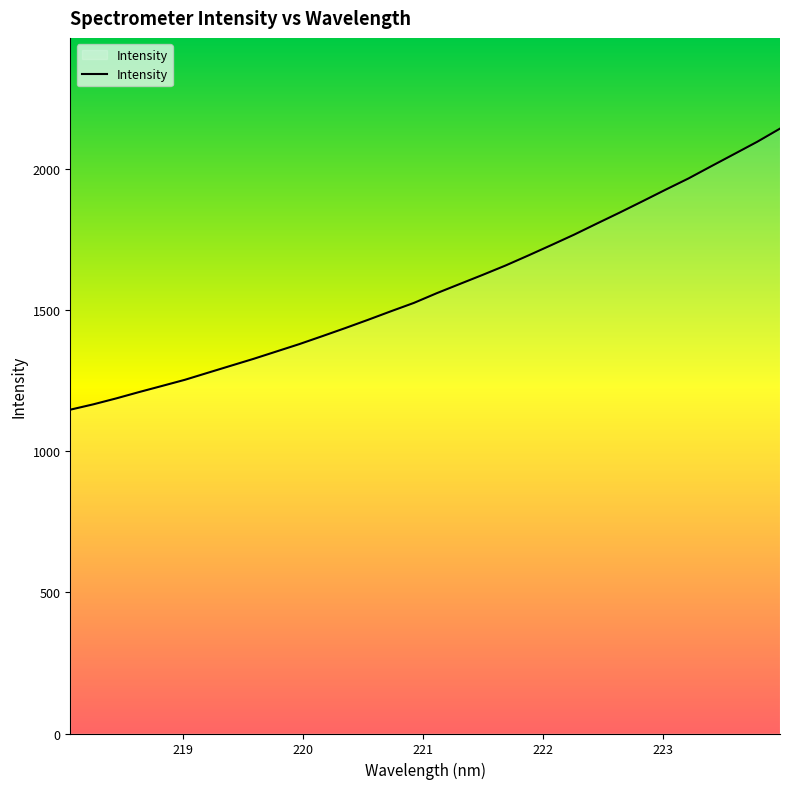

What is the average value?

1578.0